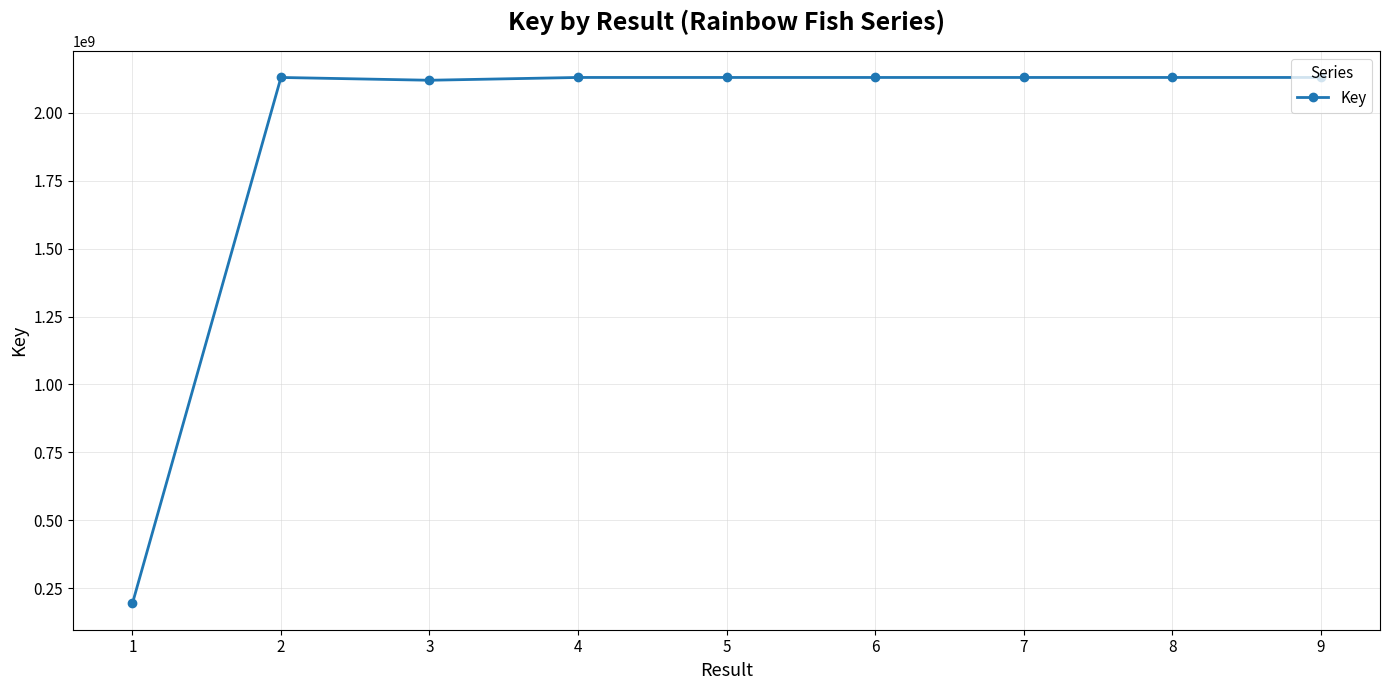

What is the difference between the values at 1 and 6?

1936586302